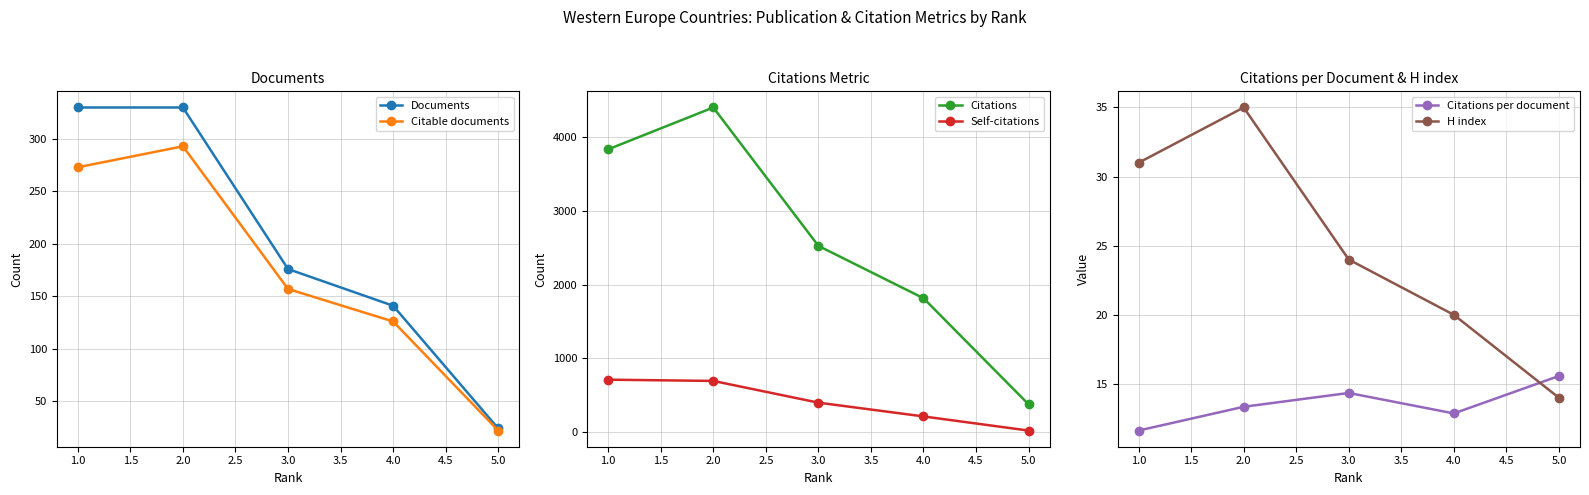

At which label is Self-citations closest to 363?

3.0